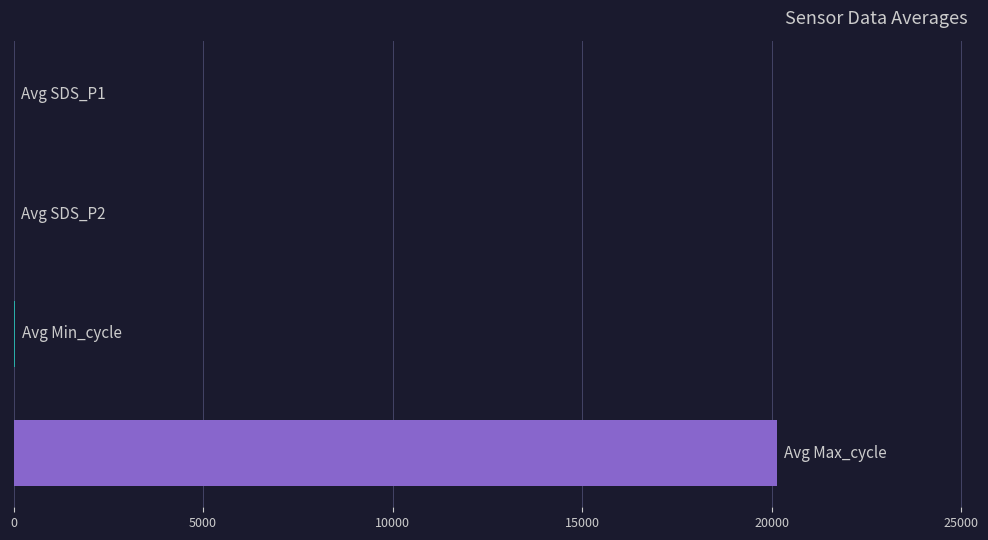

What is the greatest value displayed?

20130.2